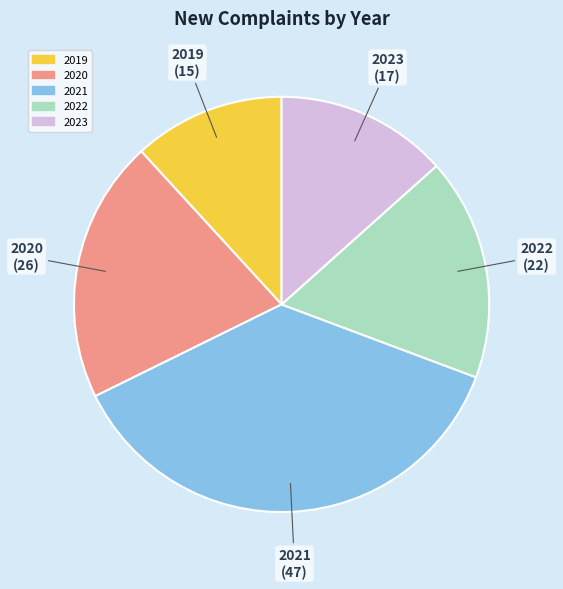

What is the largest slice in the pie chart?

2021